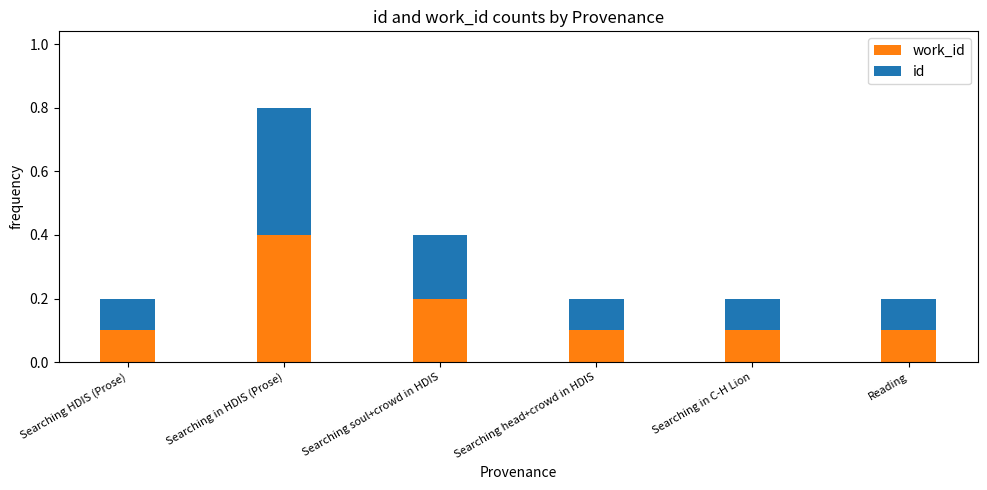

What is the total value across all series at Searching soul+crowd in HDIS?

0.4